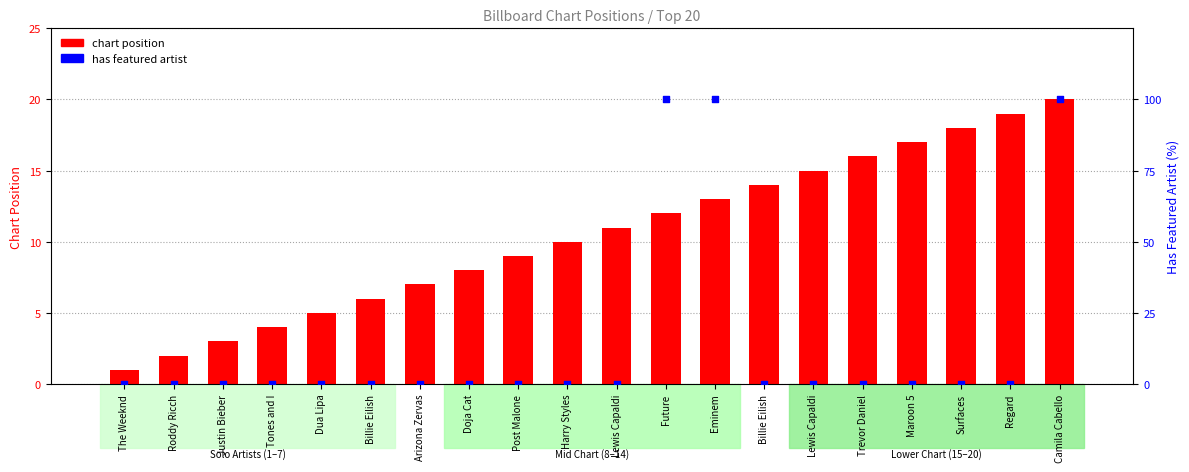

Which series has the largest total across all categories?

has featured artist